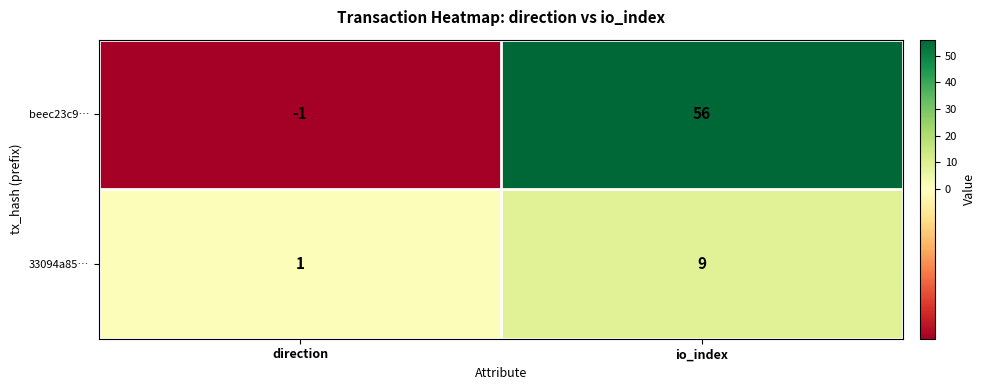

List the series in order of their peak value, highest first.

beec23c9…, 33094a85…